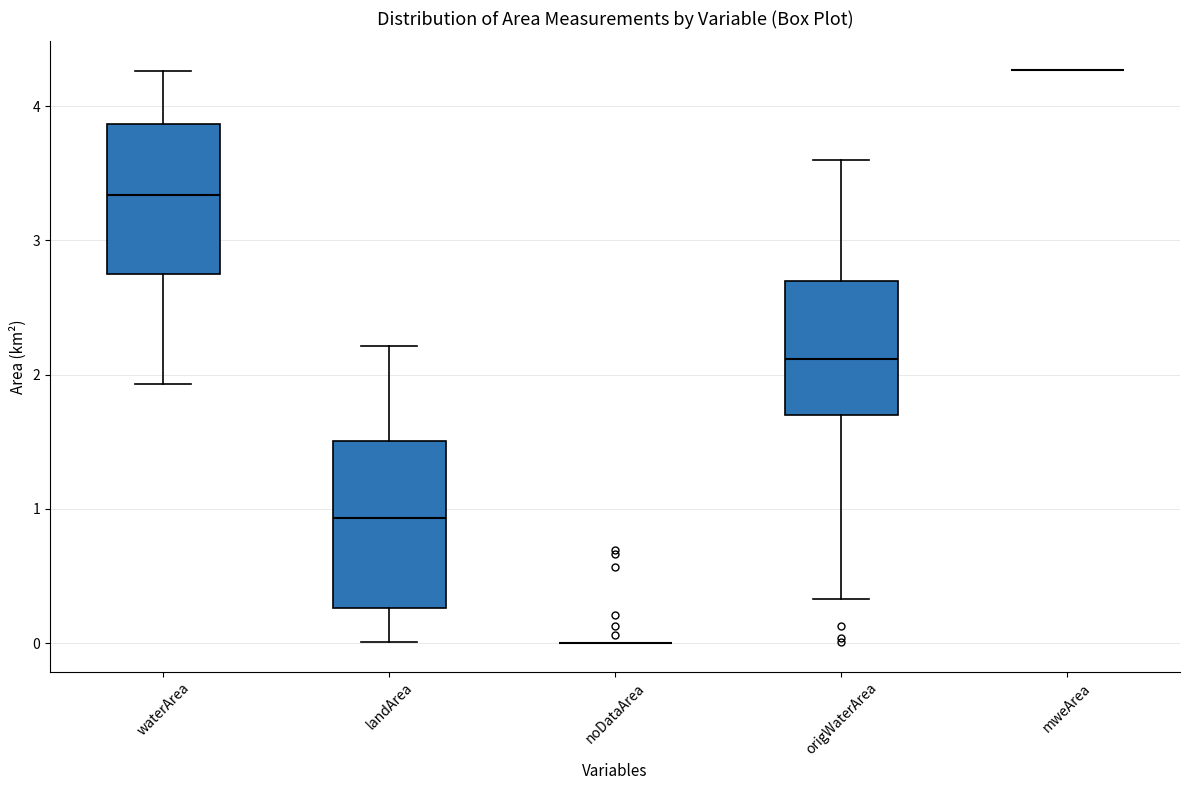

Reading left to right, transcribe this box plot: for each box, give where its median line is, the range the box spans, and where its two whiskers end, as read against the y-axis. The values are not printed on the chart, so give them approximately, as read against the axis.

waterArea: median 3.3, box 2.7 to 3.9, whiskers 1.9 to 4.3
landArea: median 0.9, box 0.3 to 1.5, whiskers 0.0 to 2.2
noDataArea: box collapsed to a line at 0.0, whiskers 0.0 to 0.0
origWaterArea: median 2.1, box 1.7 to 2.7, whiskers 0.3 to 3.6
mweArea: box collapsed to a line at 4.3, whiskers 4.3 to 4.3